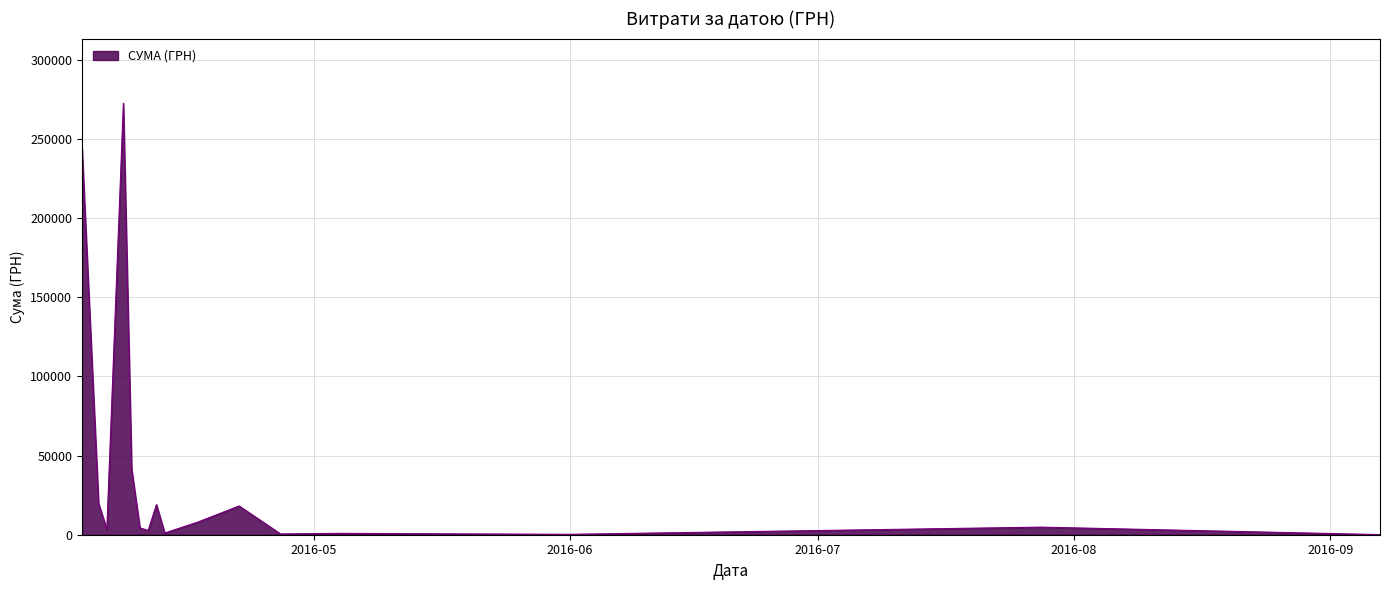

What is the difference between the maximum and minimum values?

272426.0